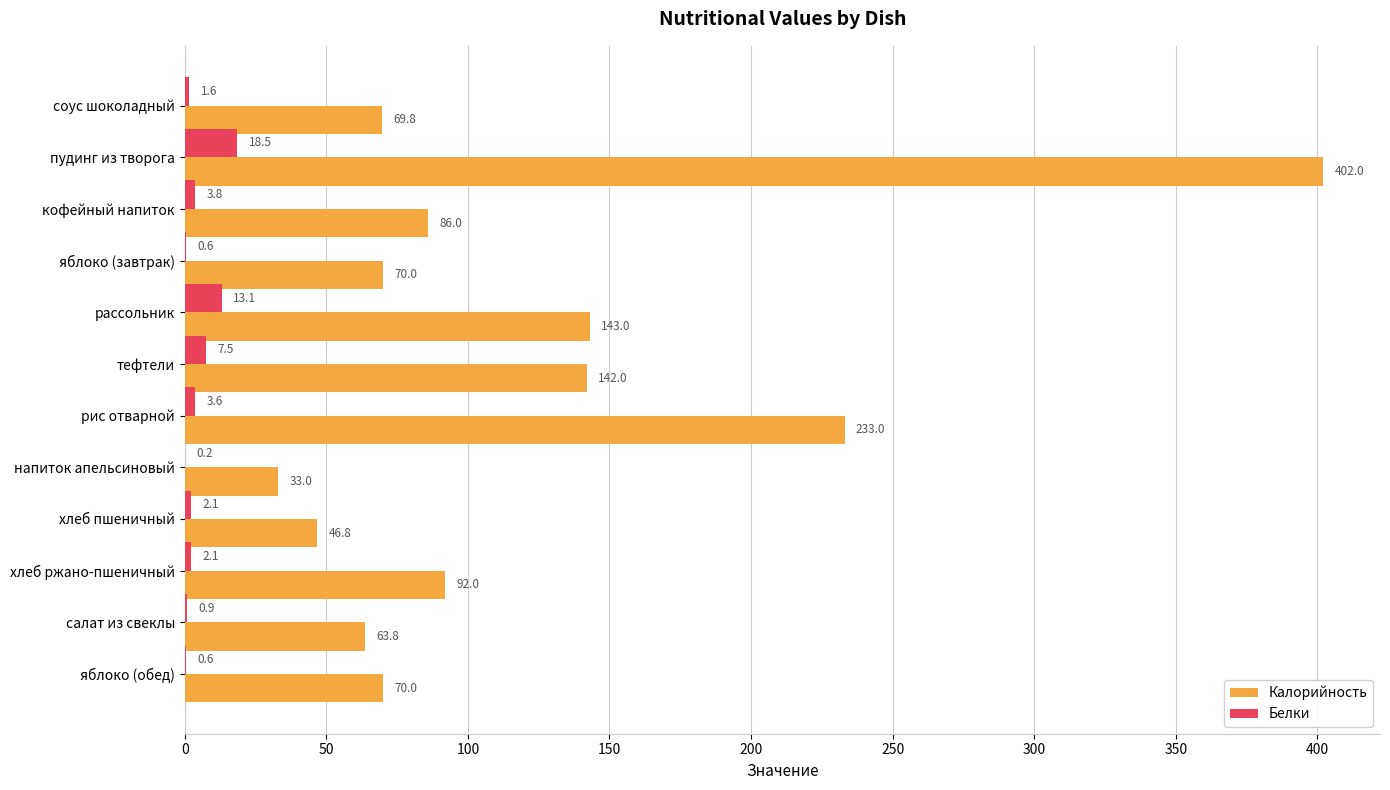

Which series changed the most between пудинг из творога and яблоко (обед)?

Калорийность